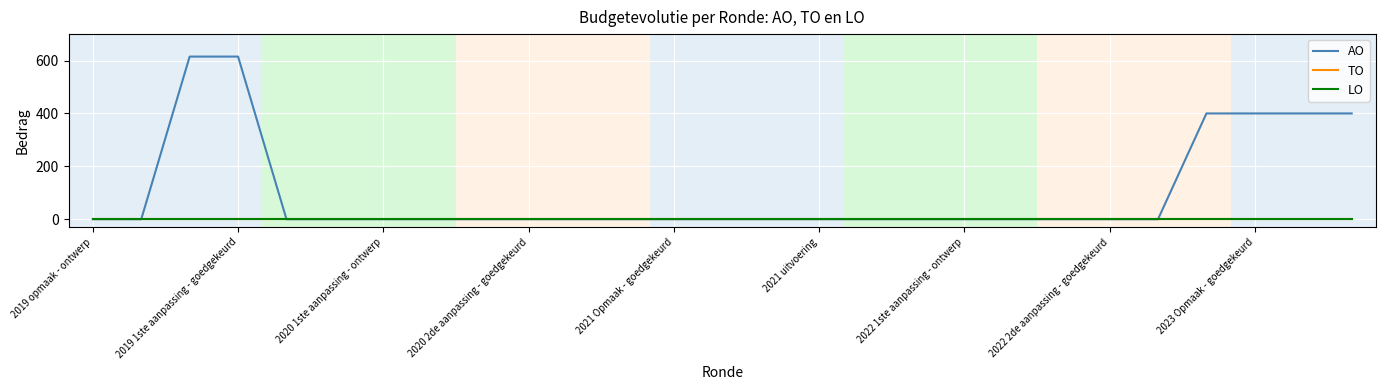

Rank the series by their maximum value, from lowest to highest.

TO, LO, AO